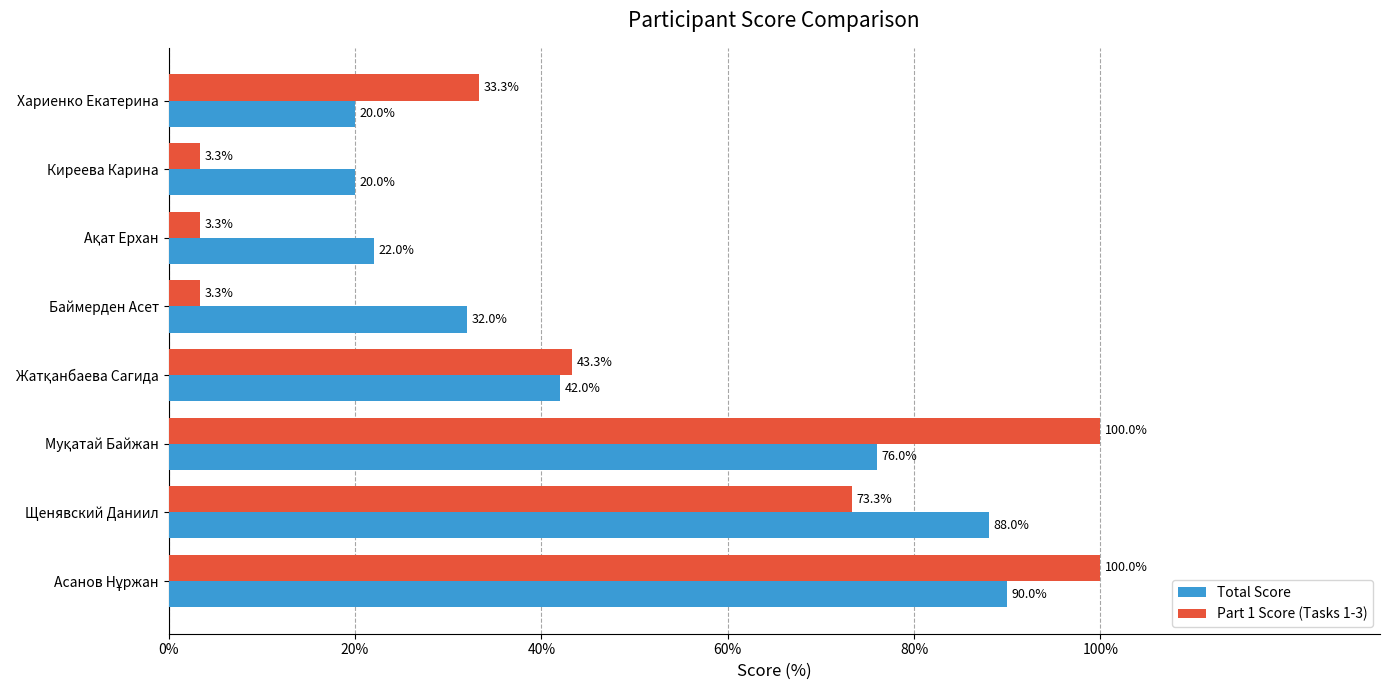

What is the greatest value displayed?

100.0